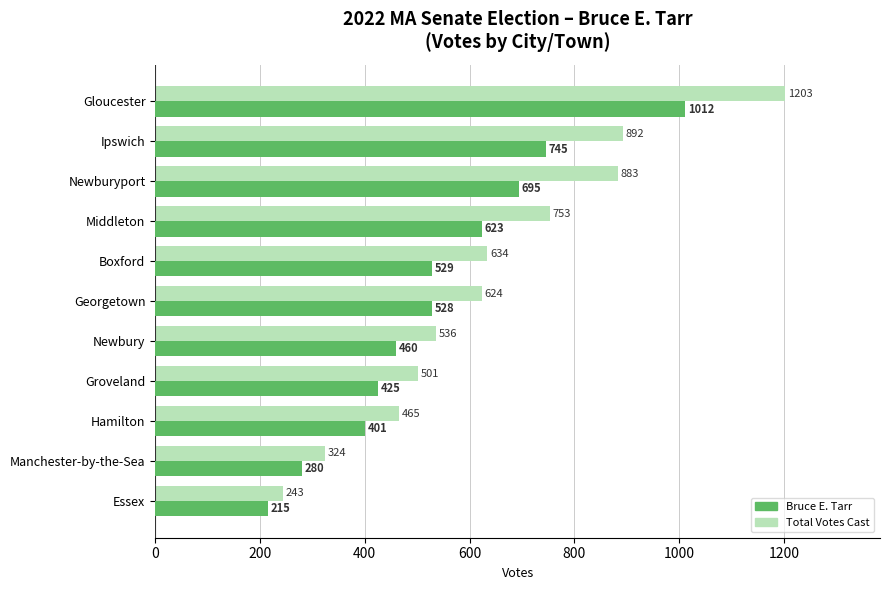

What is the difference between the highest and lowest values at Hamilton?

64